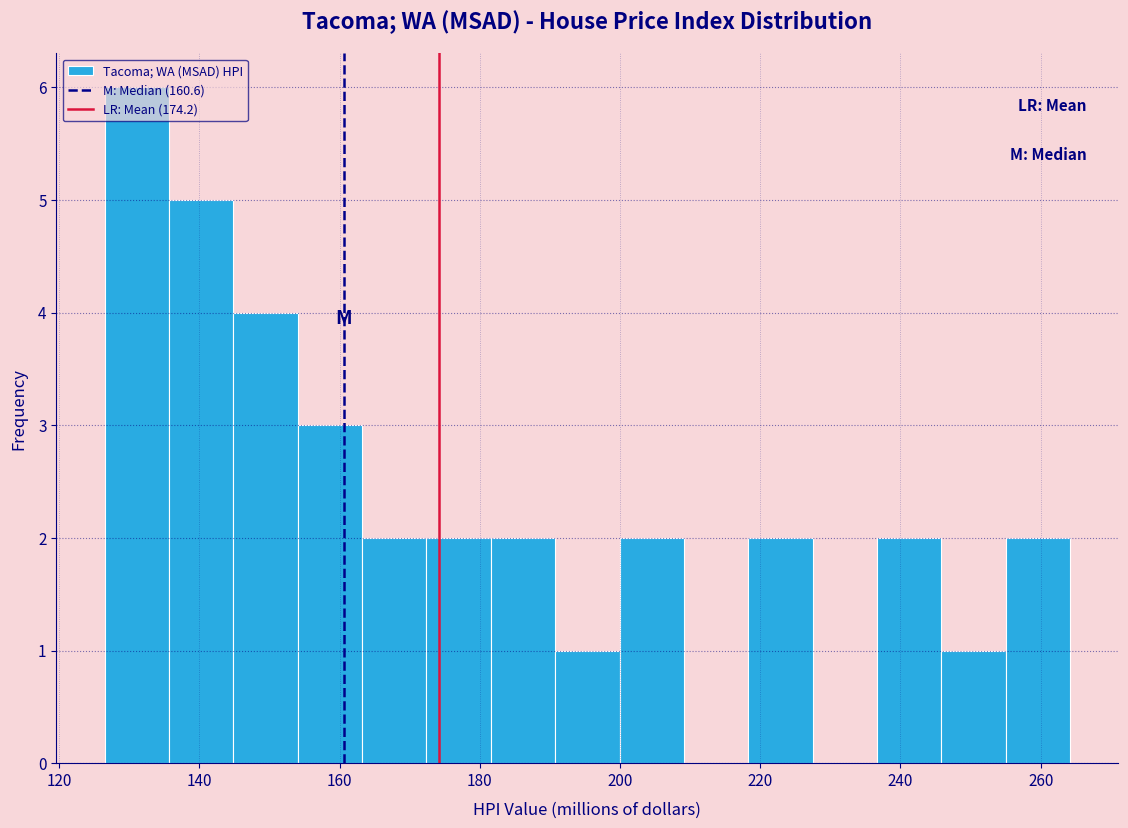

Reading left to right, list every bar in this chart as the range it spans on the x-axis followed by its height. Neither the bar edges nor the heights are printed on the chart, so give them approximately, as read against the axes.

126 to 136: 6
136 to 144: 5
144 to 154: 4
154 to 164: 3
164 to 172: 2
172 to 182: 2
182 to 190: 2
190 to 200: 1
200 to 210: 2
210 to 218: 0
218 to 228: 2
228 to 236: 0
236 to 246: 2
246 to 256: 1
256 to 264: 2